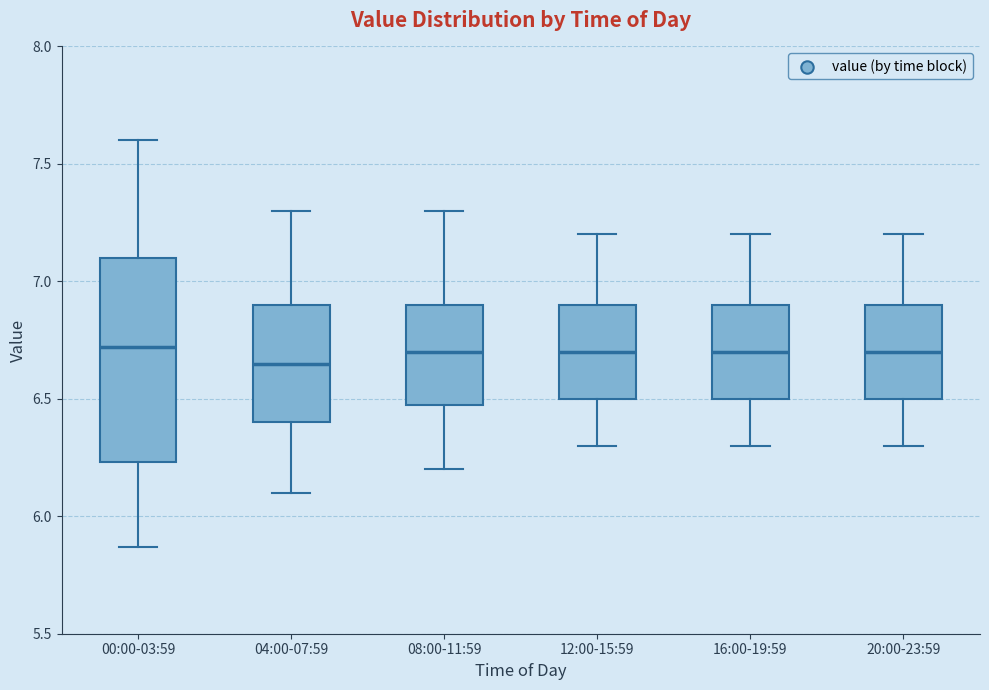

Which box is the tallest, from its lower edge to its upper edge?

00:00-03:59